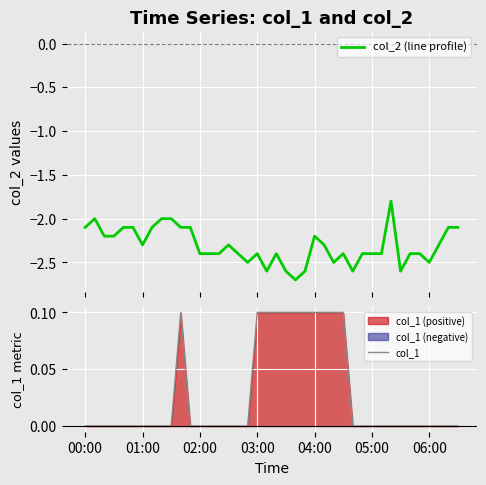

What is the difference between the maximum and minimum values in the col_1 series?

0.1